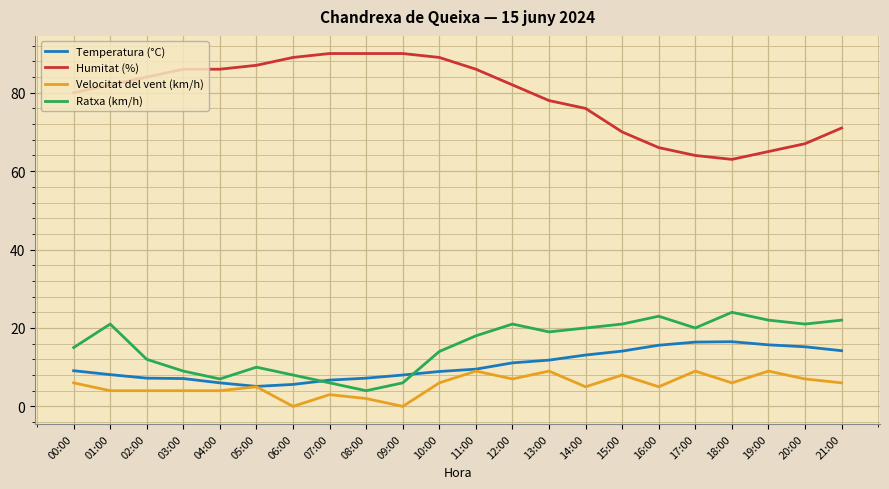

What is the difference between the highest and lowest values at 03:00?

82.0